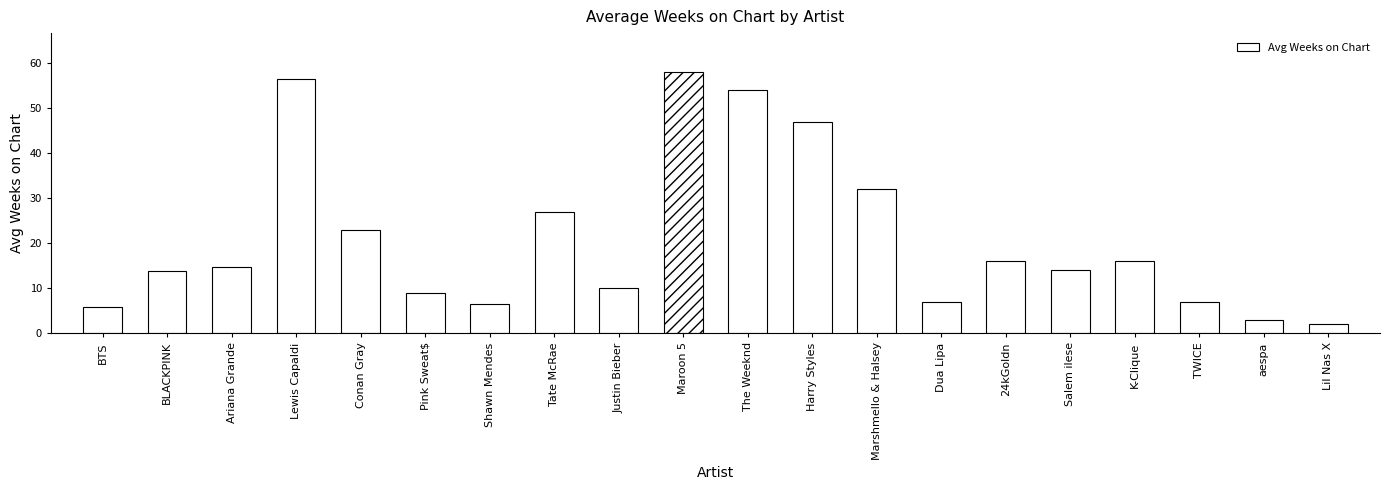

What is the approximate value at BTS?

5.9